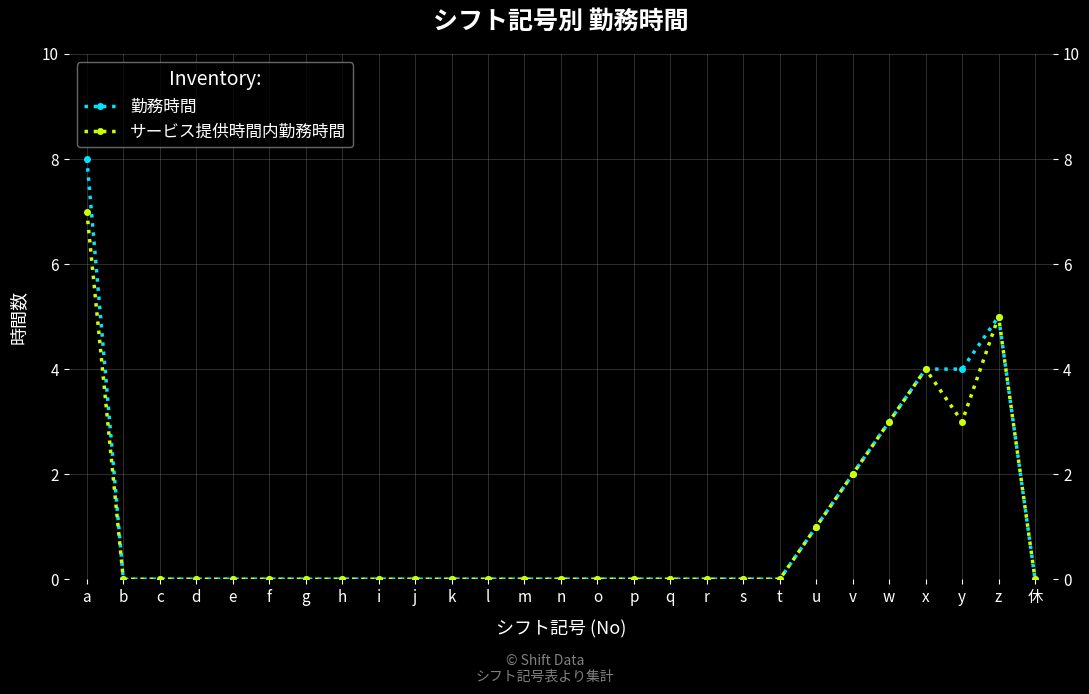

True or false: サービス提供時間内勤務時間 and 勤務時間 cross at least once.

False